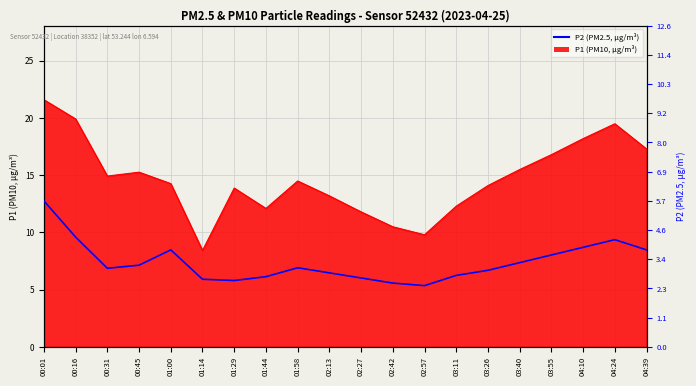

What is the change in value from 01:58 to 02:42?

-0.6